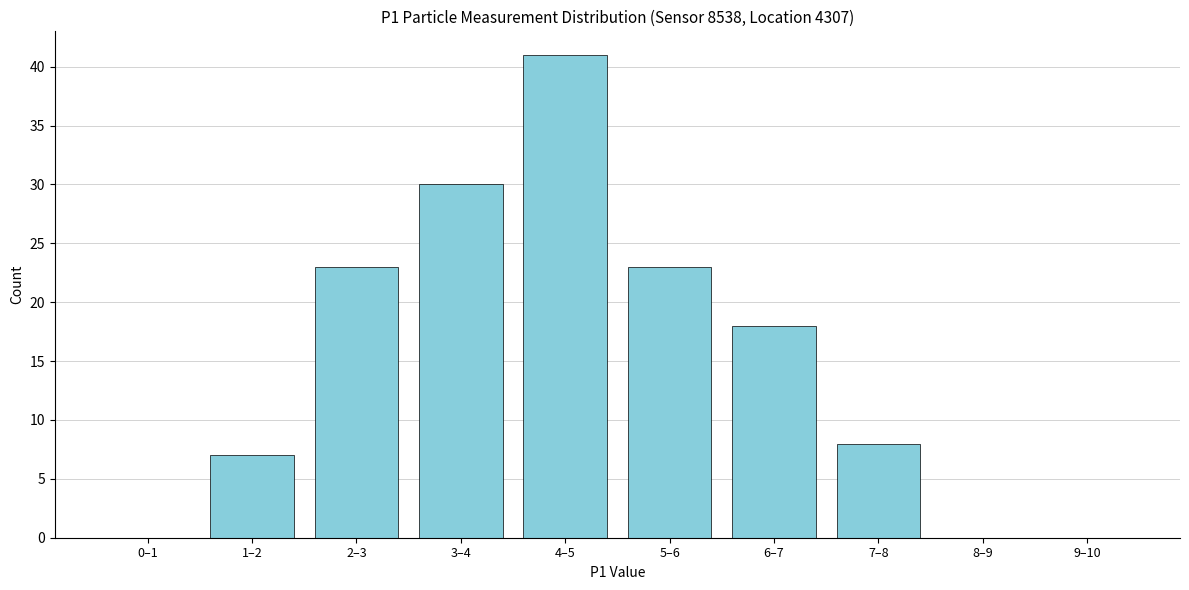

Reading right to left, what are all the values shown in this chart?

9–10=0	8–9=0	7–8=8	6–7=18	5–6=23	4–5=41	3–4=30	2–3=23	1–2=7	0–1=0